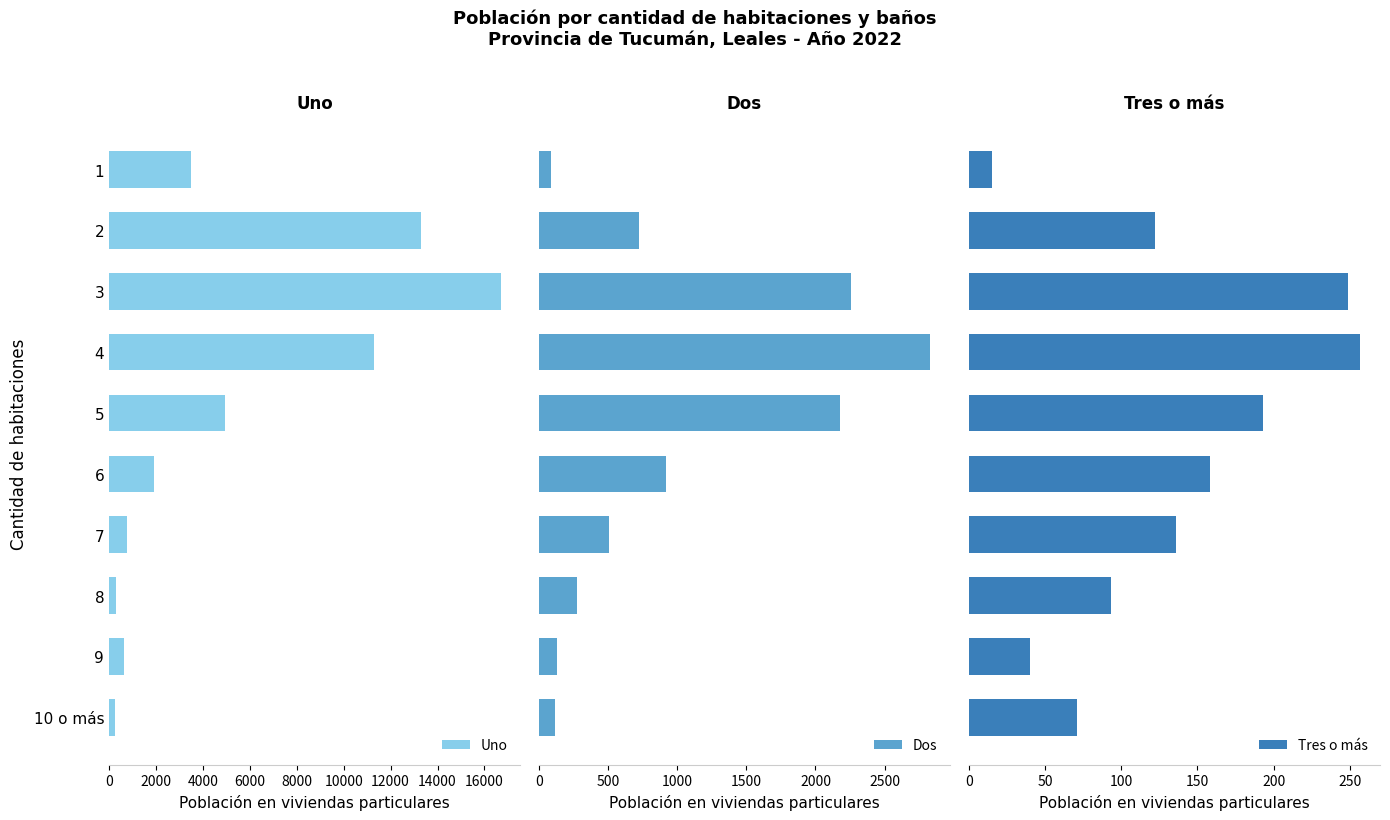

What is the difference between the maximum and minimum values in the Dos series?

2742